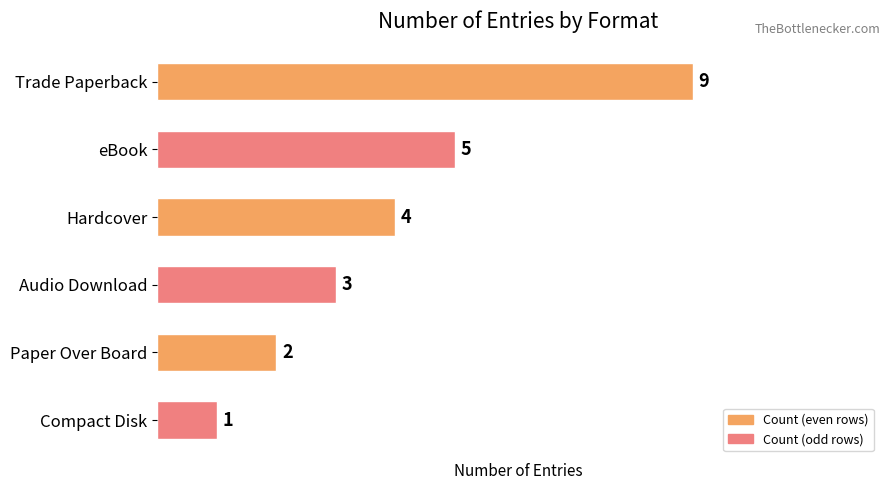

The value at eBook is 7. True or false?

False